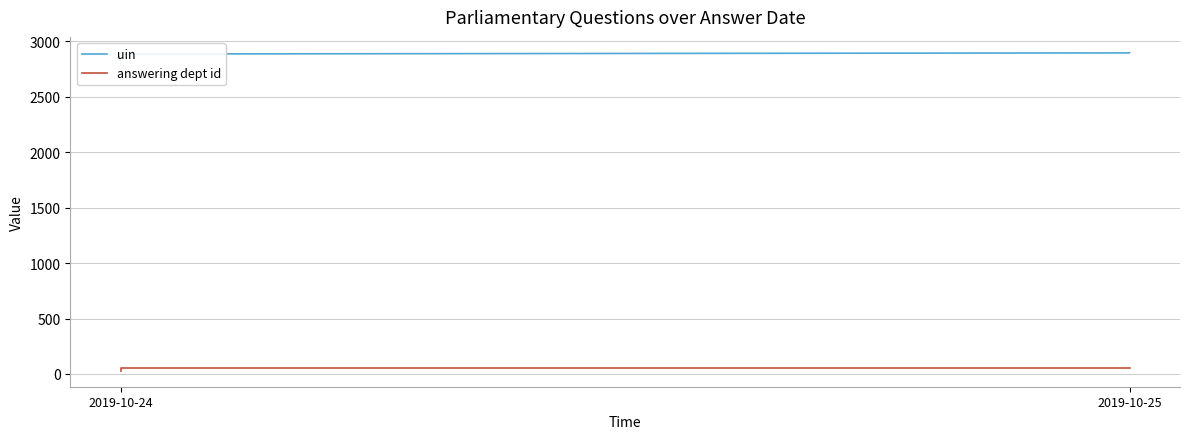

How many lines are shown in the chart?

2